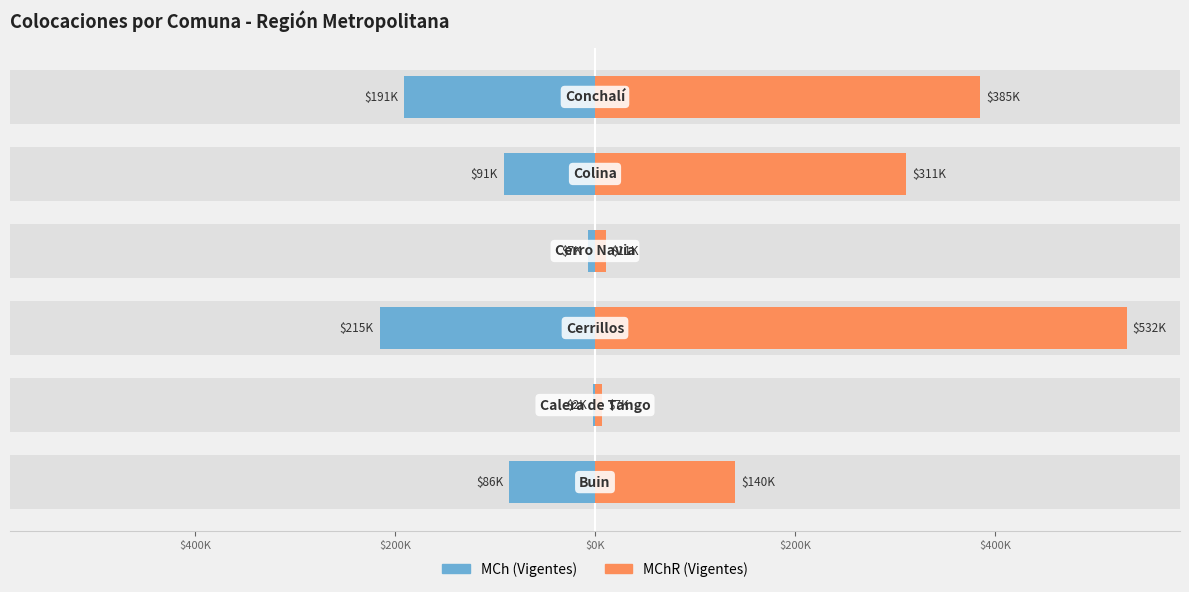

Is it true that MChR (Vigentes) equals 311204.8 at $200K?

True